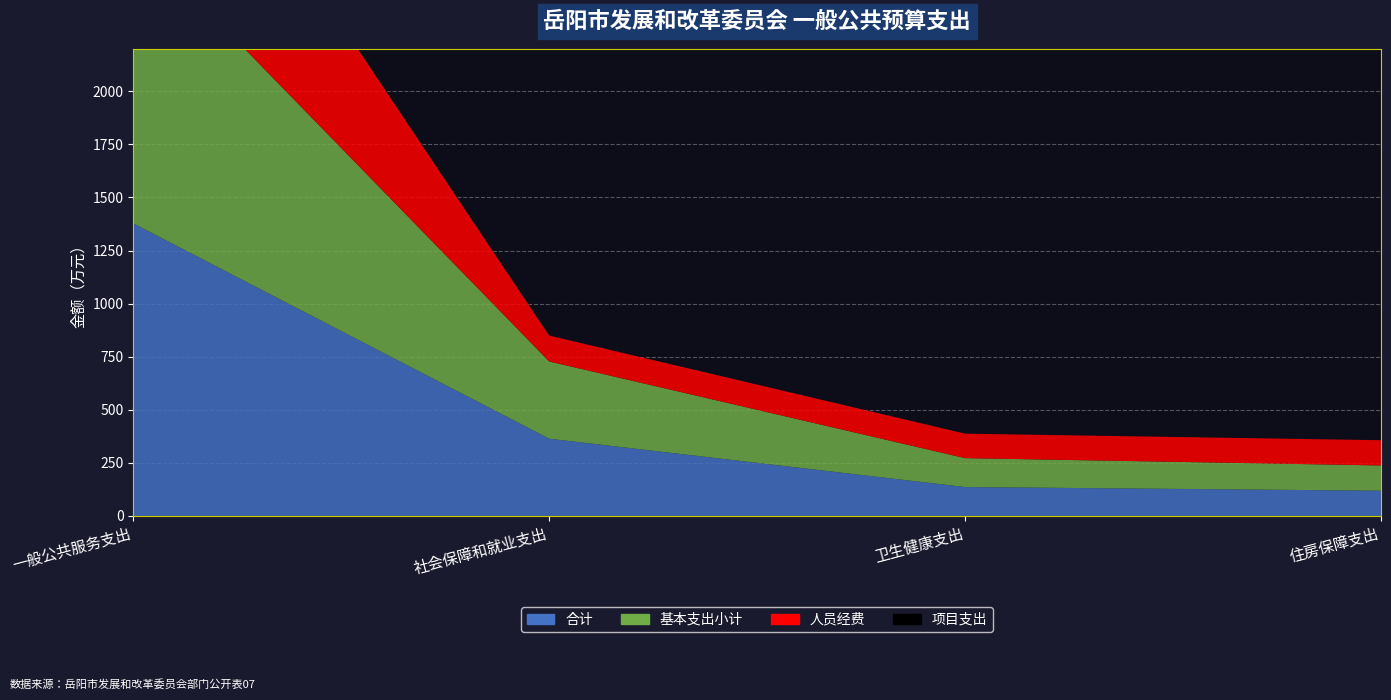

Reading left to right, extract all data points from this chart.

合计: 1378.0	363.8	136.1	118.9
基本支出小计: 1360.5	363.8	136.1	118.9
人员经费: 1048.7	121.9	115.2	118.9
项目支出: 17.5	0.0	0.0	0.0